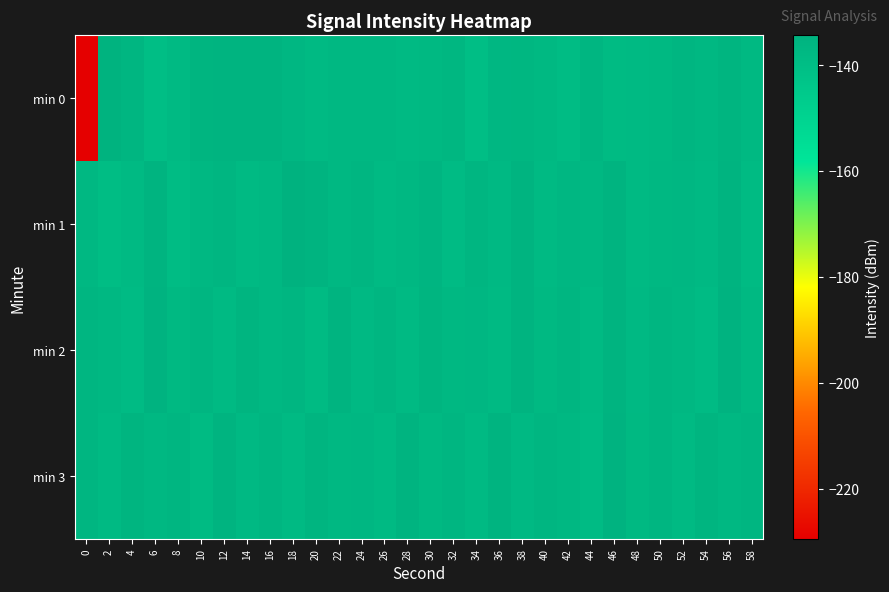

Which has a higher value, 0 or 56?

56